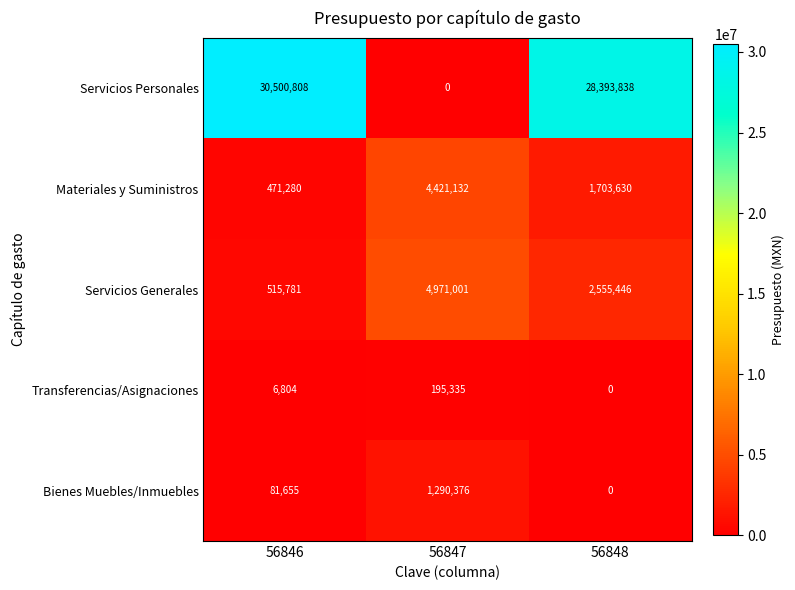

How many series are shown in this chart?

5